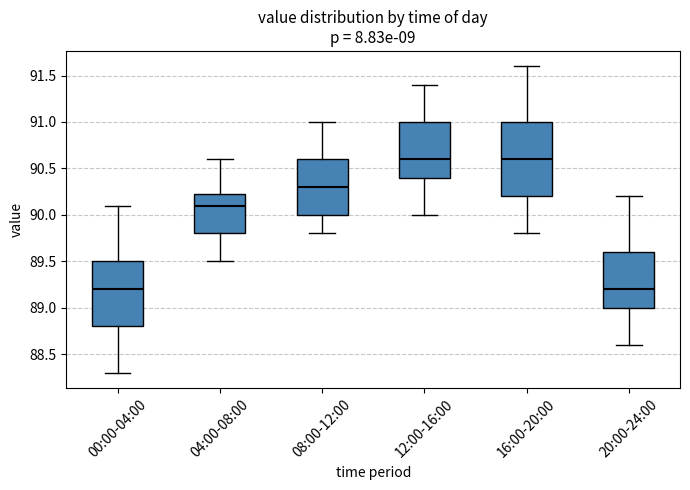

Reading left to right, read every box against the y-axis: the position of its median line, the range the box covers, and the ends of its whiskers. The values are not printed on the chart, so give them approximately, as read against the axis.

00:00-04:00: median 89.20, box 88.80 to 89.50, whiskers 88.30 to 90.10
04:00-08:00: median 90.10, box 89.80 to 90.25, whiskers 89.50 to 90.60
08:00-12:00: median 90.30, box 90.00 to 90.60, whiskers 89.80 to 91.00
12:00-16:00: median 90.60, box 90.40 to 91.00, whiskers 90.00 to 91.40
16:00-20:00: median 90.60, box 90.20 to 91.00, whiskers 89.80 to 91.60
20:00-24:00: median 89.20, box 89.00 to 89.60, whiskers 88.60 to 90.20